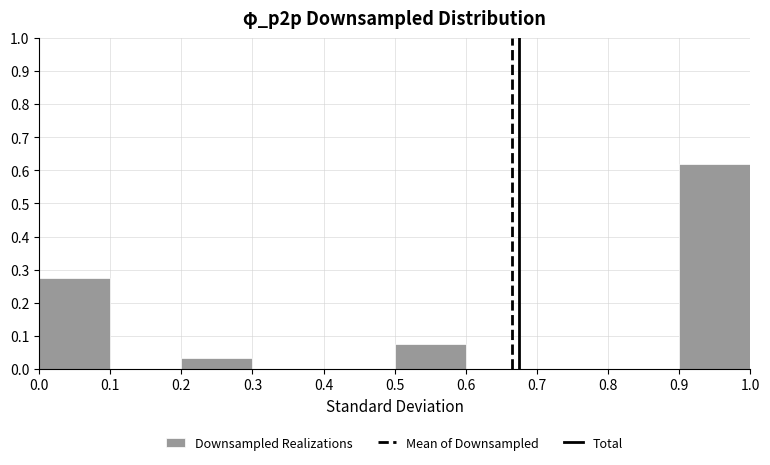

Over which range of the x-axis is the bar tallest?

0.9 to 1.0